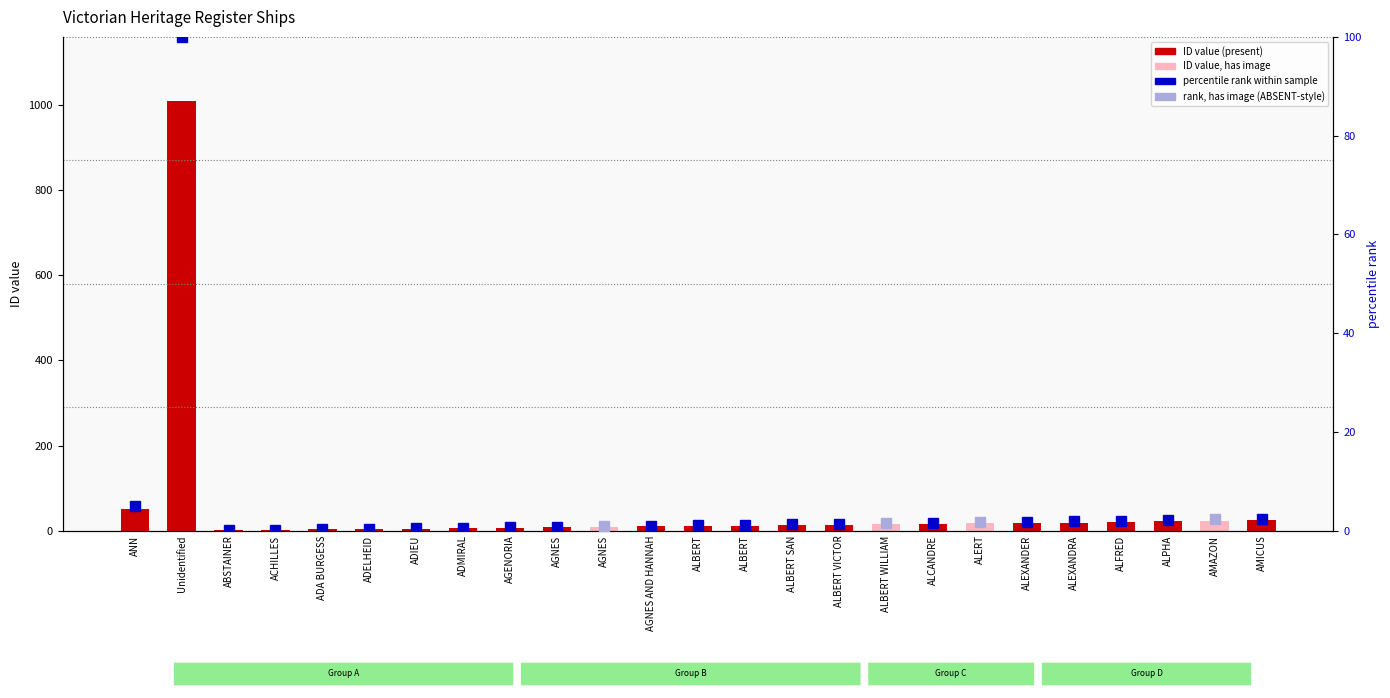

What is the sum of all values?

1339